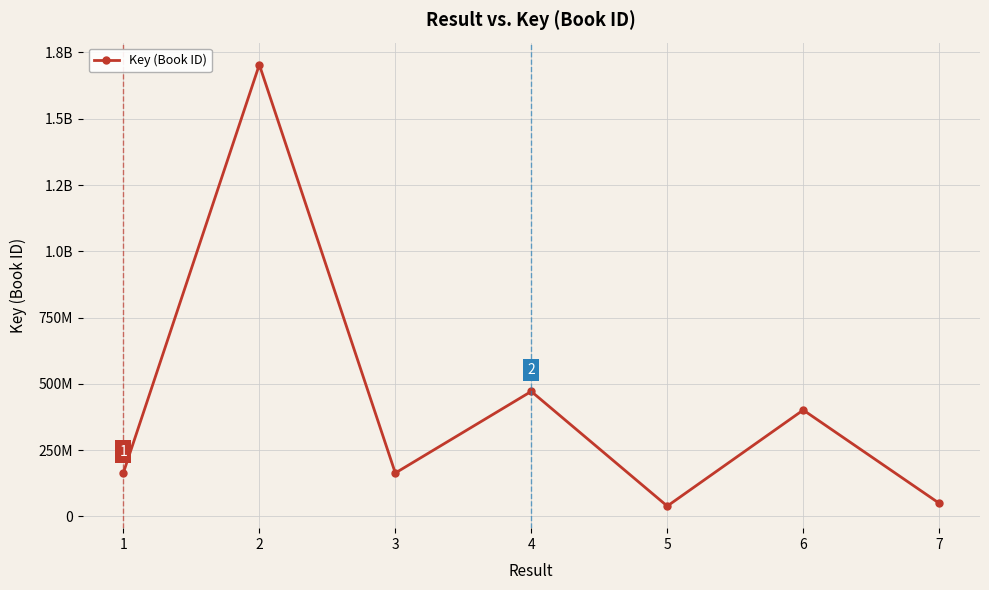

Reading left to right, transcribe all the data shown in this chart.

164349543	1703875389	163736274	471633004	39048722	401396153	49742434